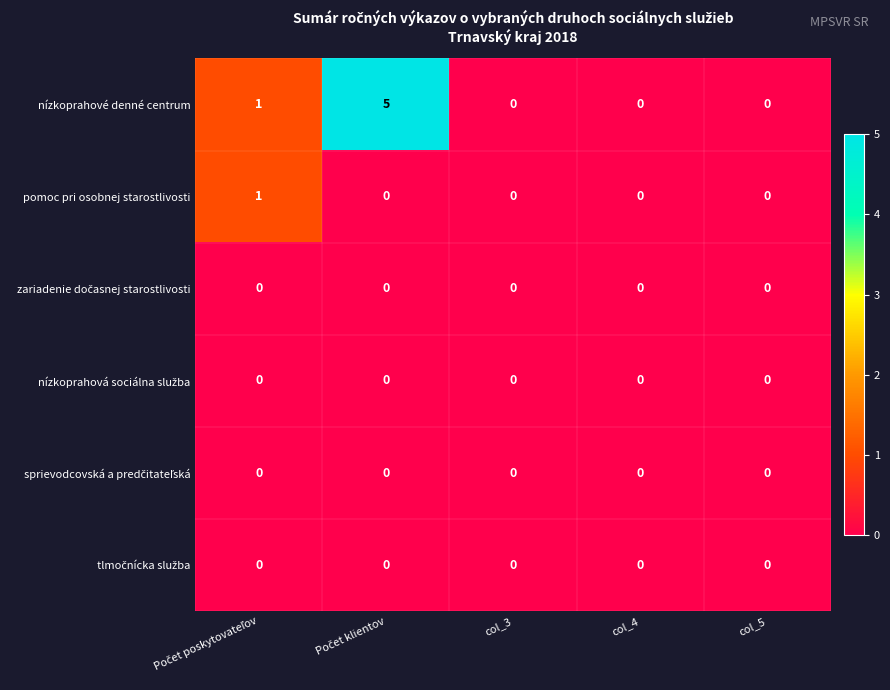

Which series has the largest range (max minus min)?

nízkoprahové denné centrum